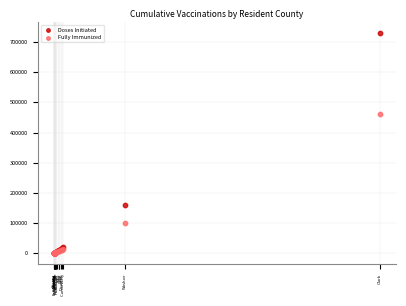

In the Fully Immunized series, what Y value is closest to 230017?

100127